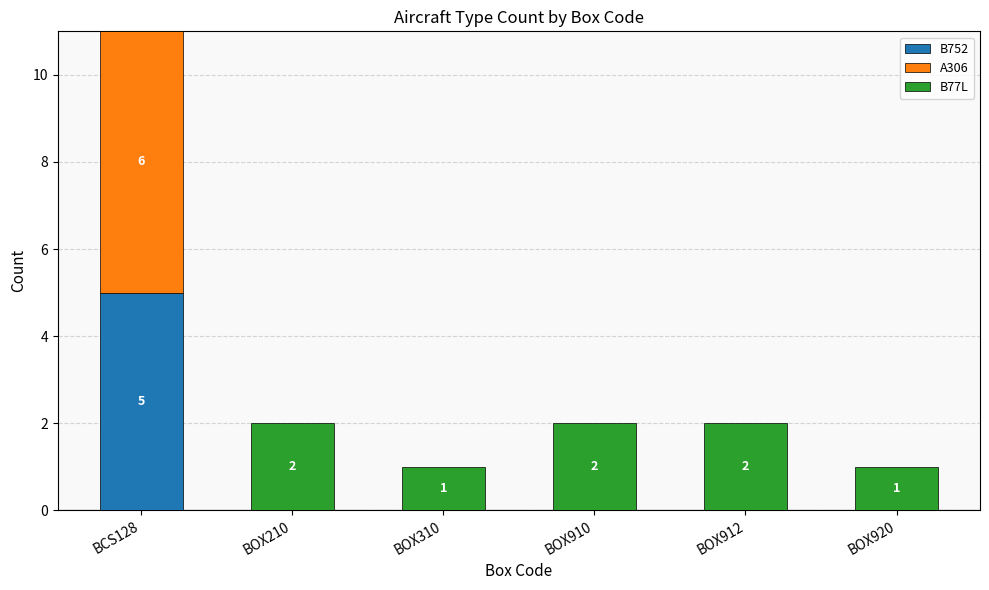

At which label does B752 reach its peak?

BCS128